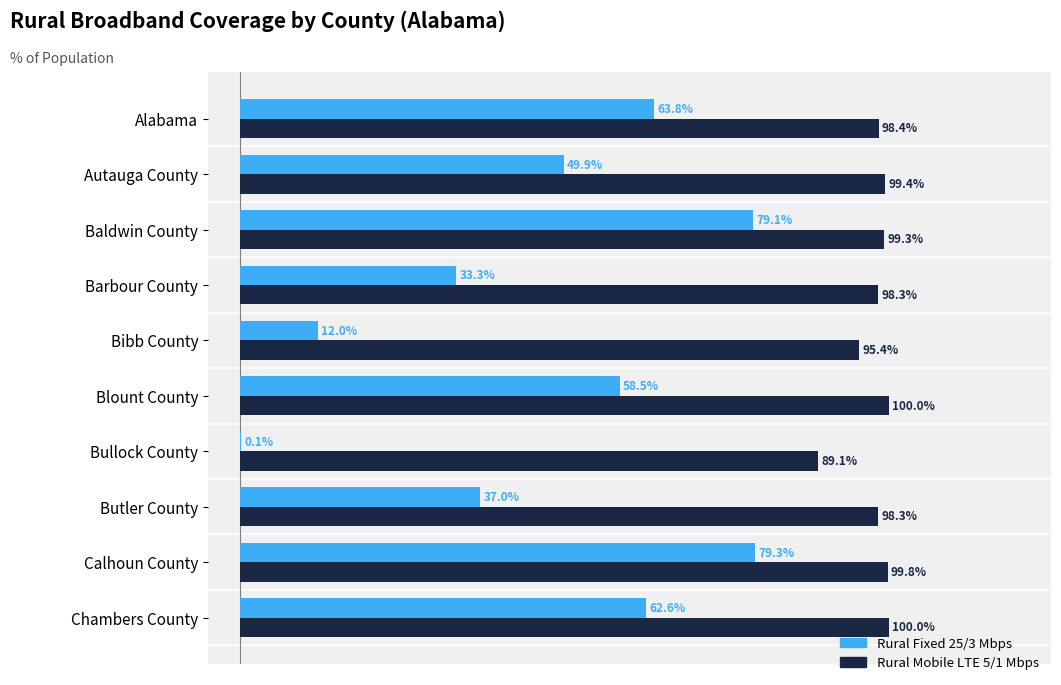

What are all the series names shown in the legend?

Rural Fixed 25/3 Mbps, Rural Mobile LTE 5/1 Mbps